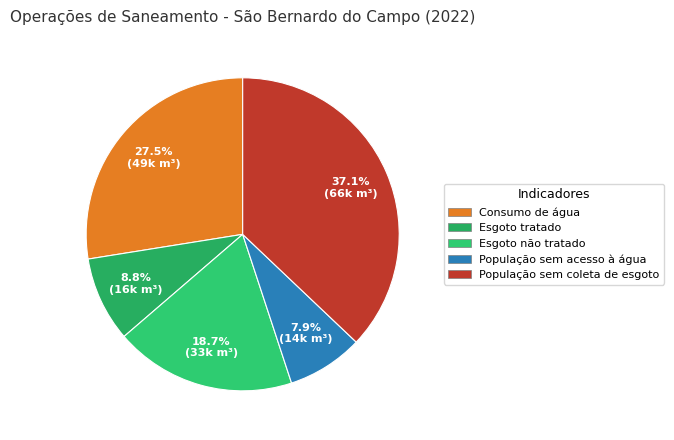

How many segments does this pie chart have?

5